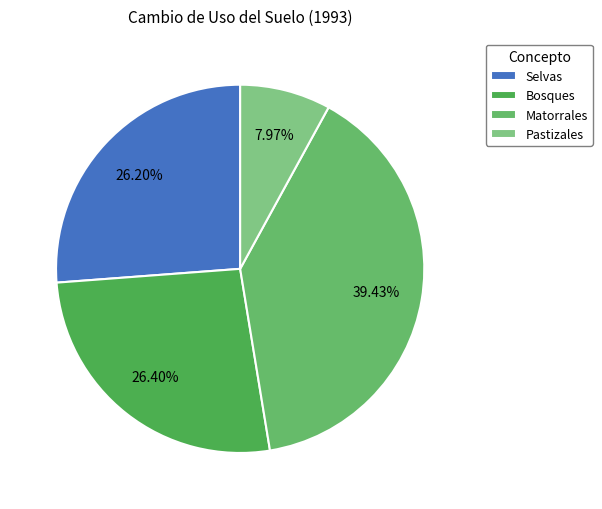

To the nearest percent, what percentage of the pie is Bosques?

26%